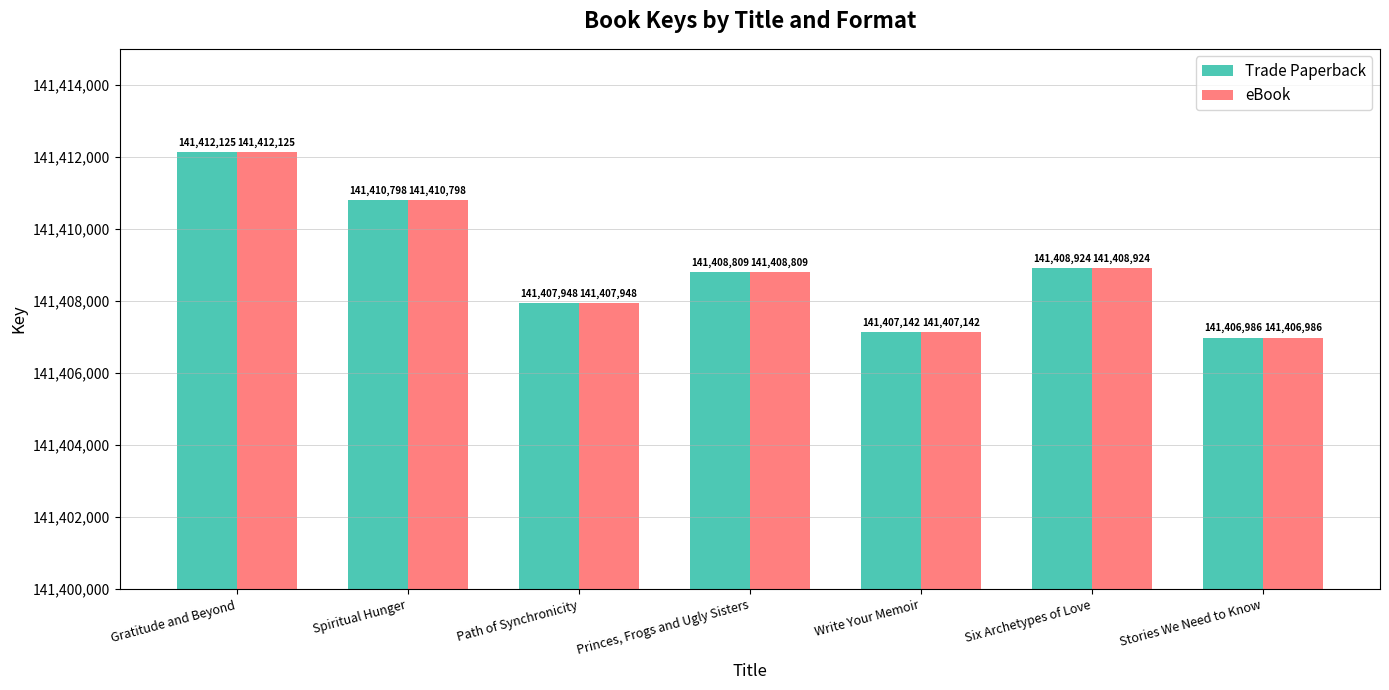

The Trade Paperback series shows 77338198 at Gratitude and Beyond. True or false?

False